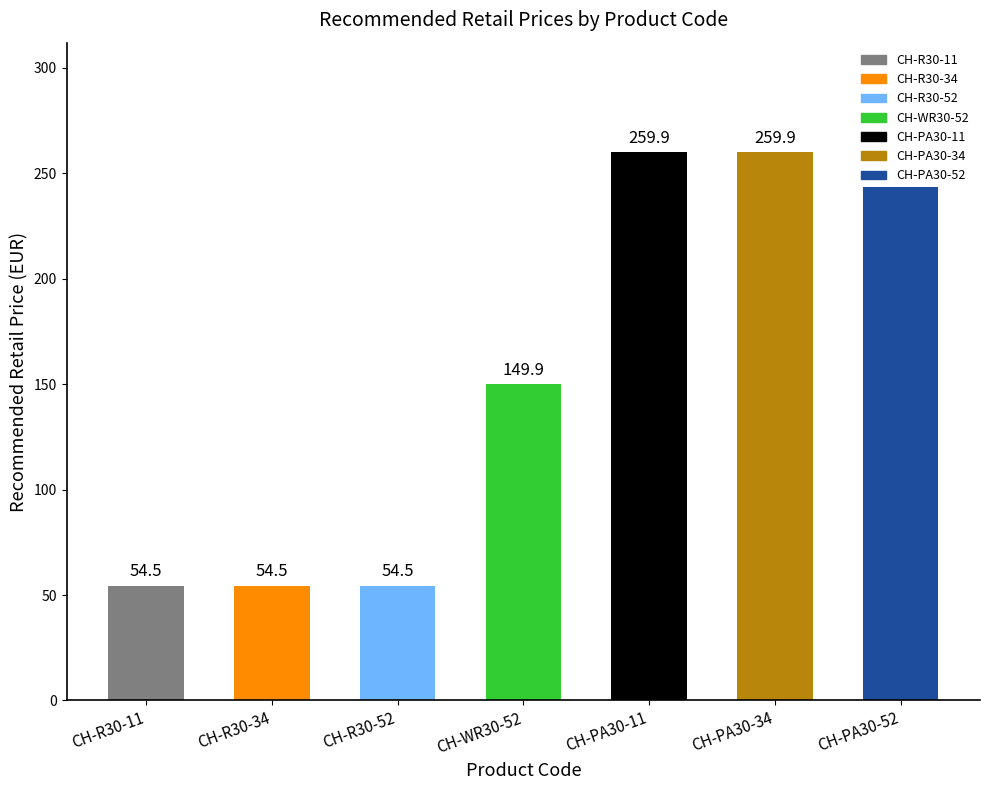

What is the value of the 2nd bar from the left?

54.5